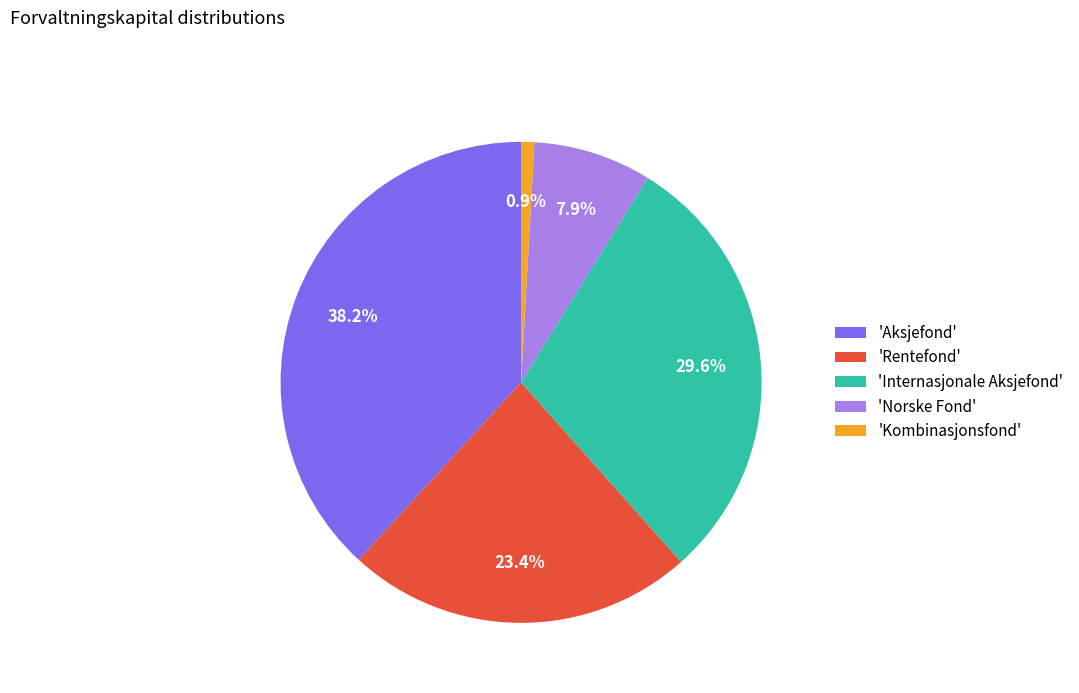

What is the smallest slice in the pie chart?

'Kombinasjonsfond'